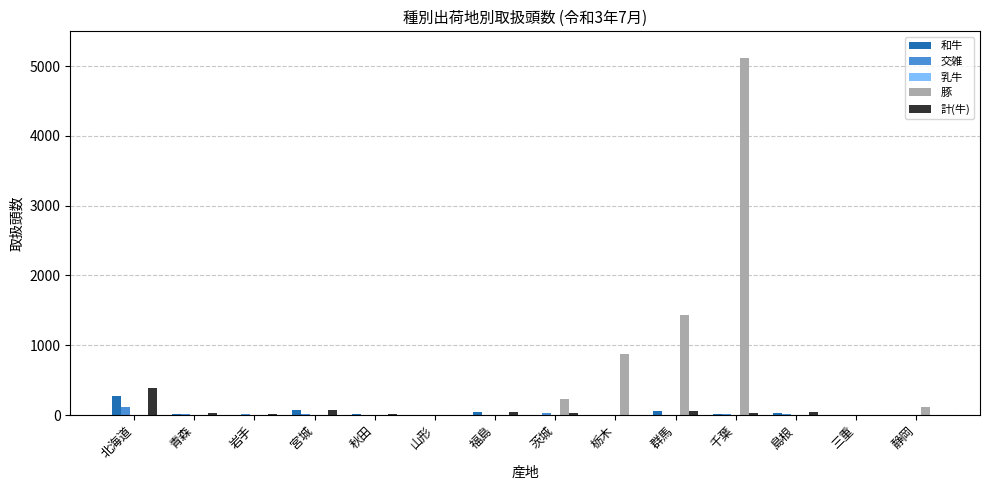

Is the value of 豚 at 栃木 greater than the value of 和牛 at 千葉?

Yes